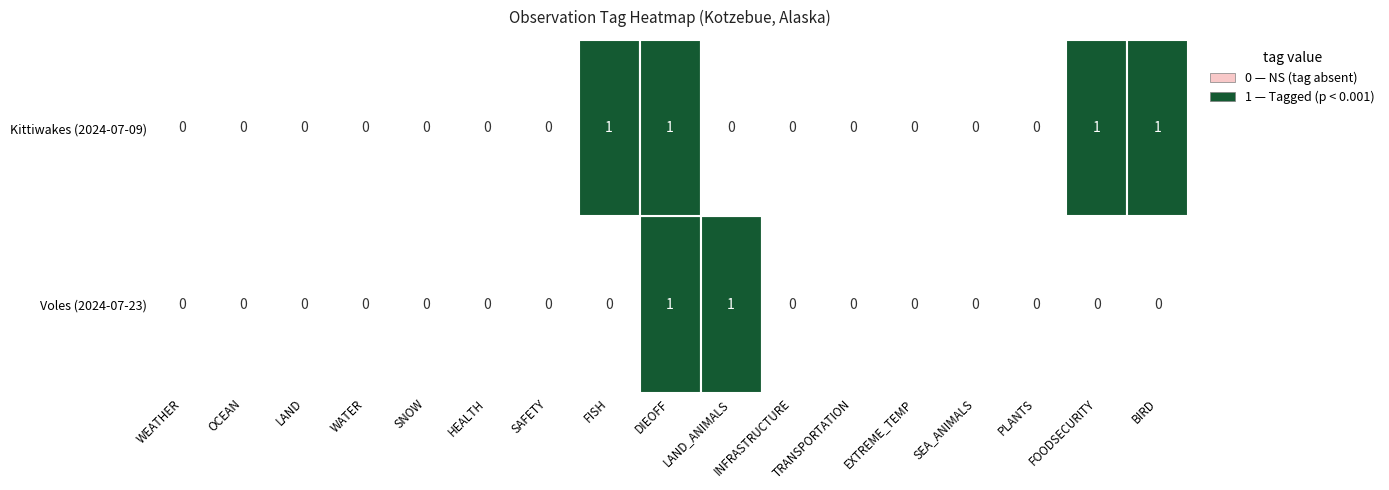

What is the spread (max minus min) of values at 0?

1